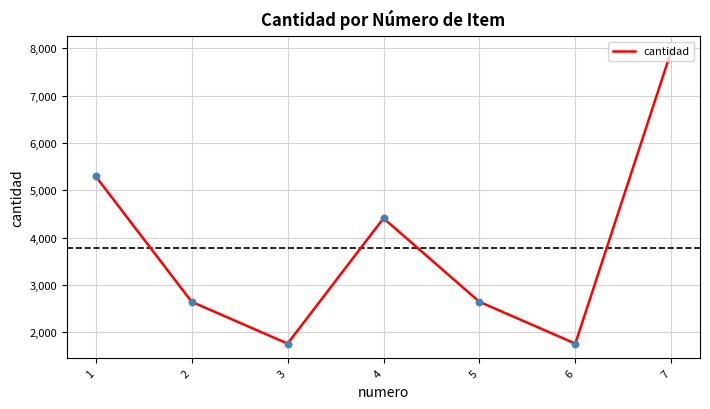

Which has a higher value, 3 or 1?

1